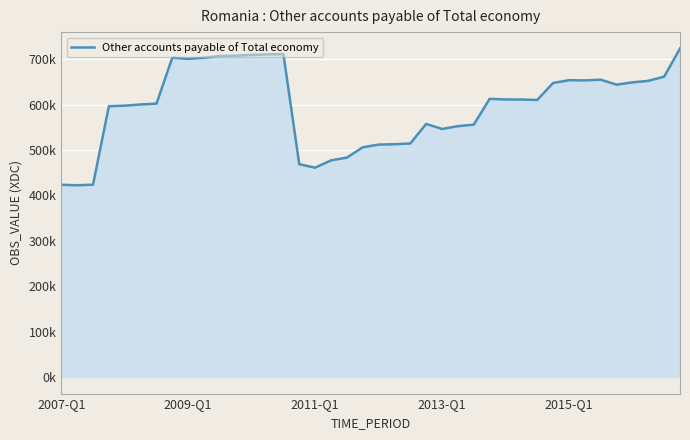

Does the chart have visible grid lines?

Yes